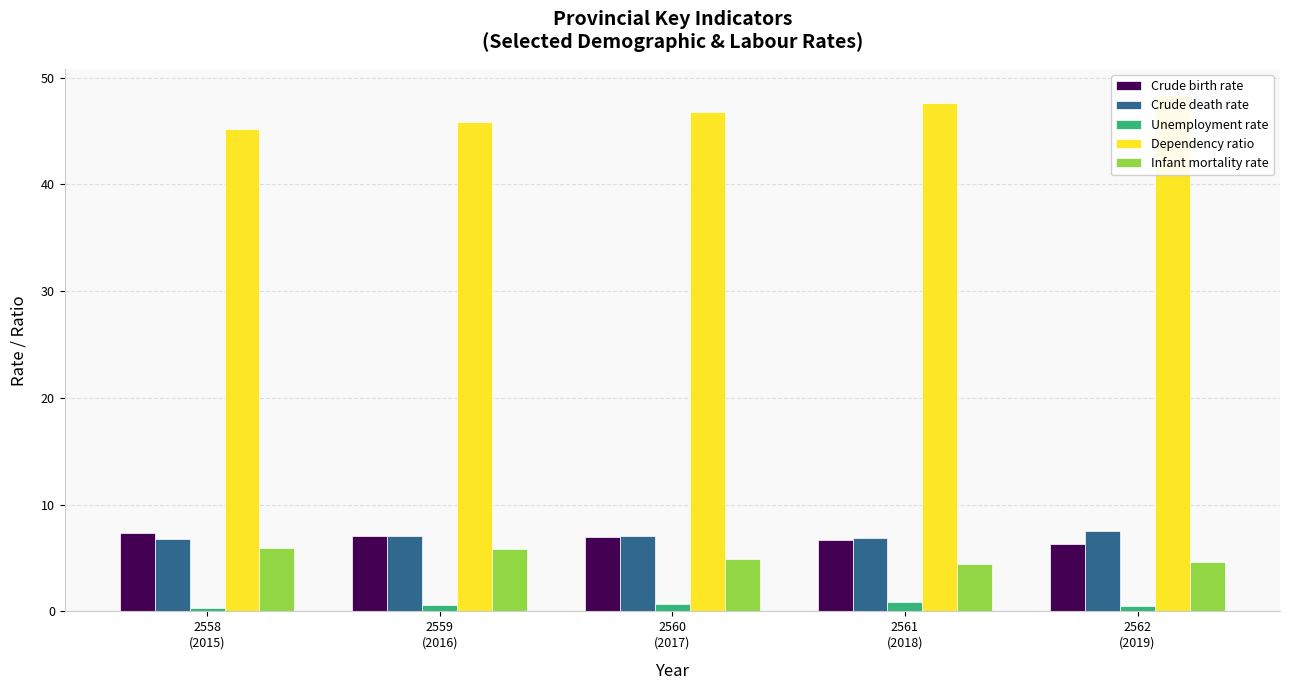

What are all the series names shown in the legend?

Crude birth rate, Crude death rate, Unemployment rate, Dependency ratio, Infant mortality rate